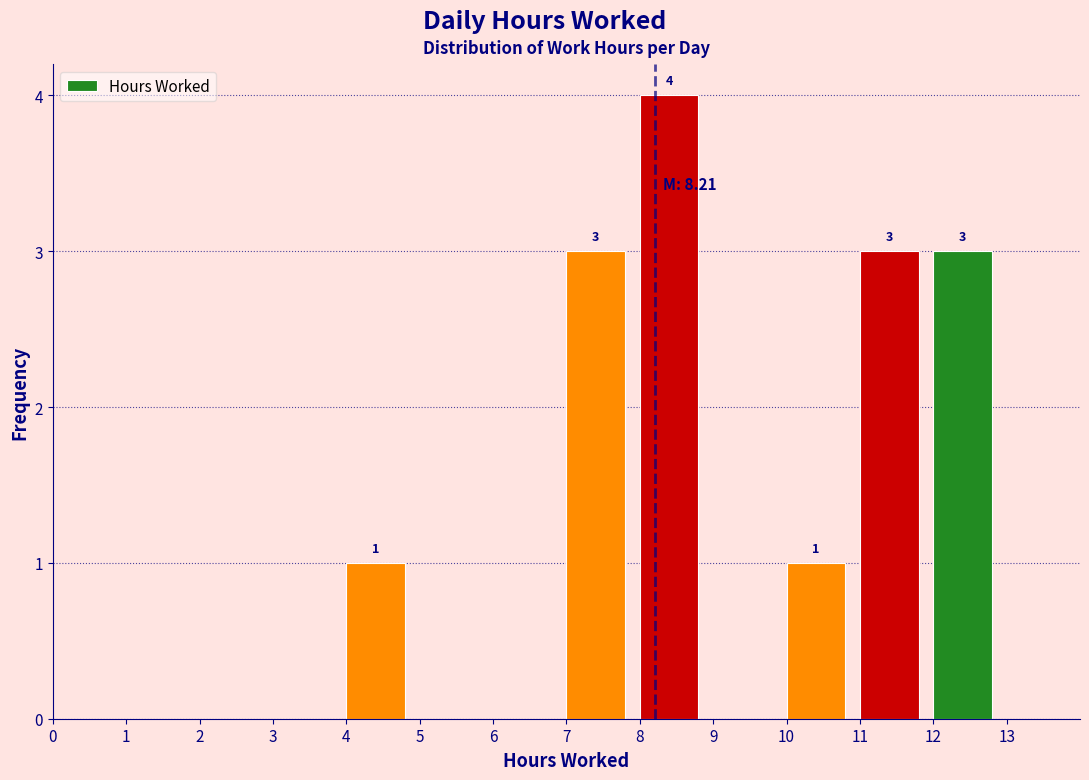

Which range on the x-axis has the tallest bar?

8 to 9